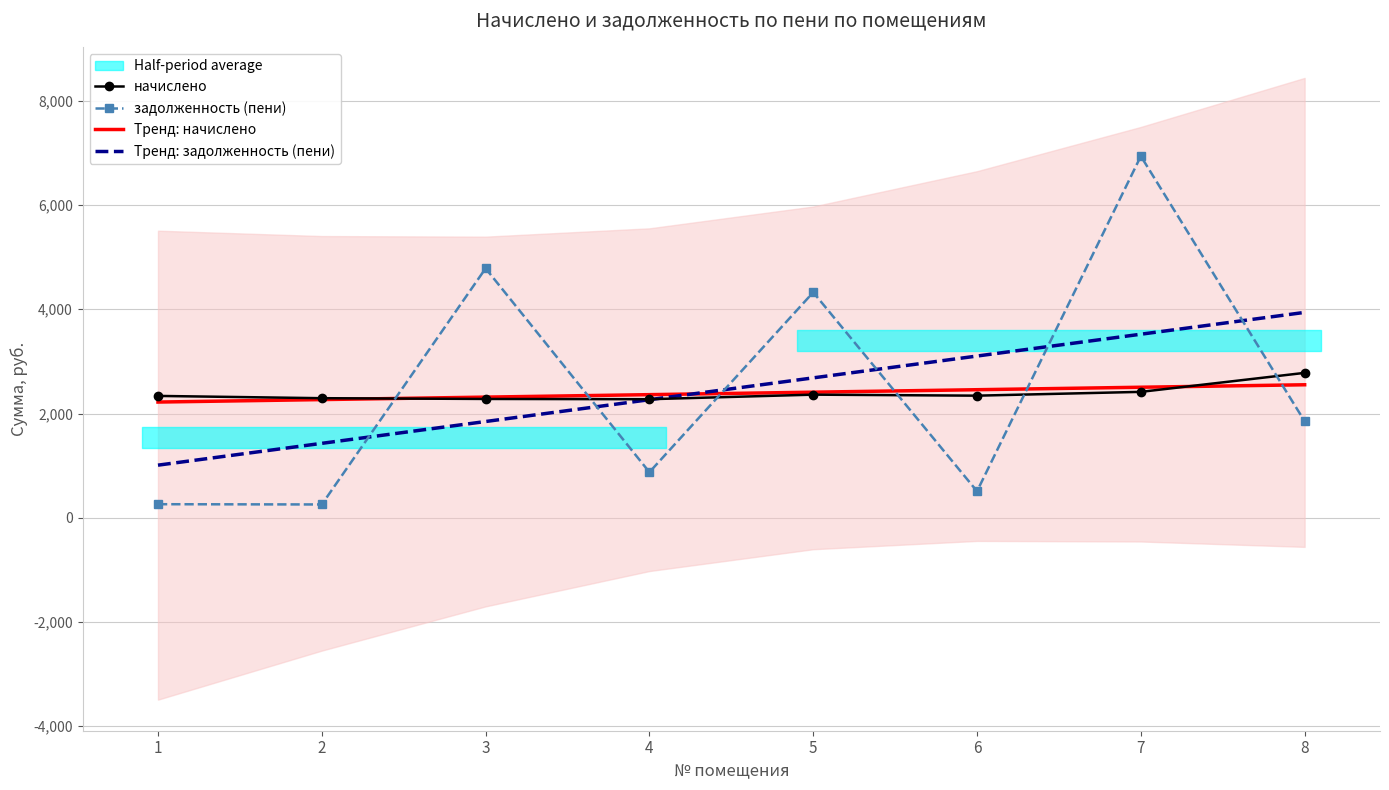

At how many categories does at least one series exceed 4630?

2